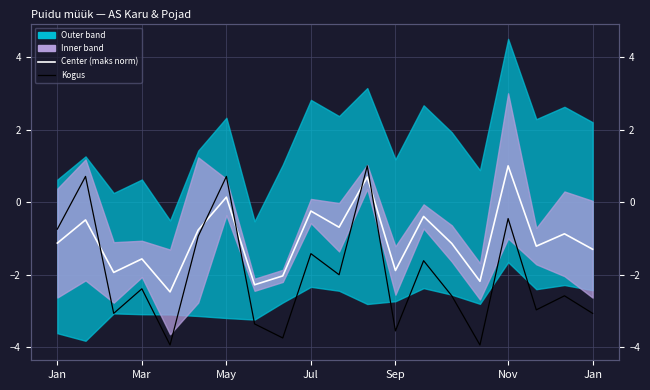

What is the difference between the second highest and second lowest values in the Kogus series?

4.6